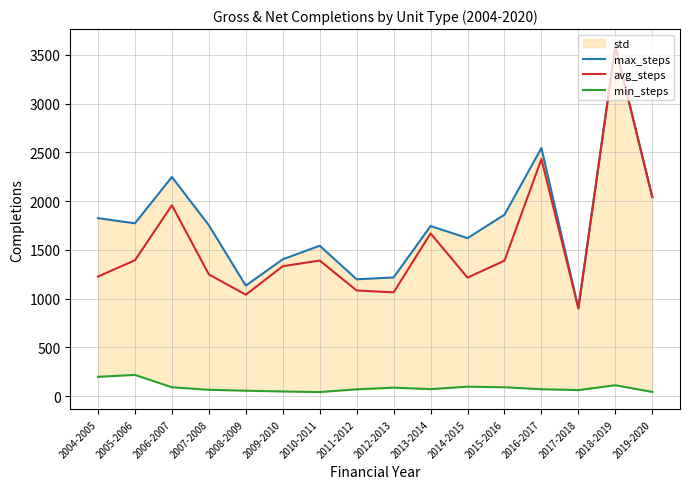

What is the difference between the highest and lowest values at 2017-2018?

838